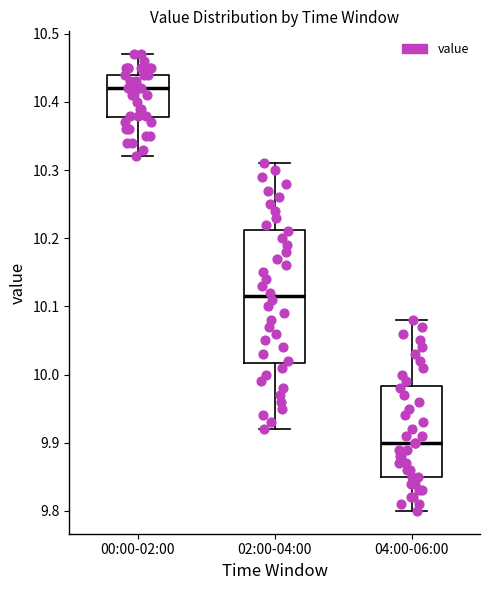

Where does the lower whisker of the box for 02:00-04:00 end on the y-axis? The values are not printed on the chart, so give them approximately, as read against the axis.

9.92